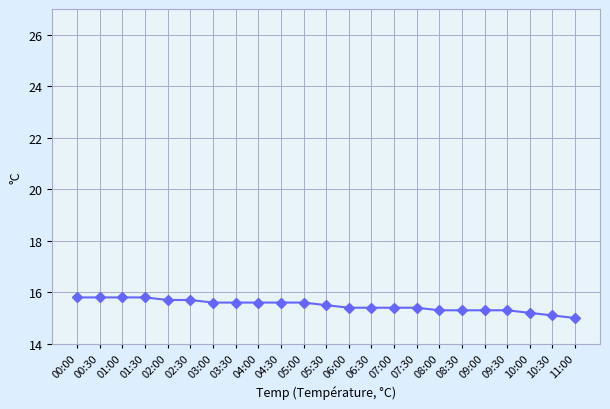

What is the label of the 4th point from the right?

09:30